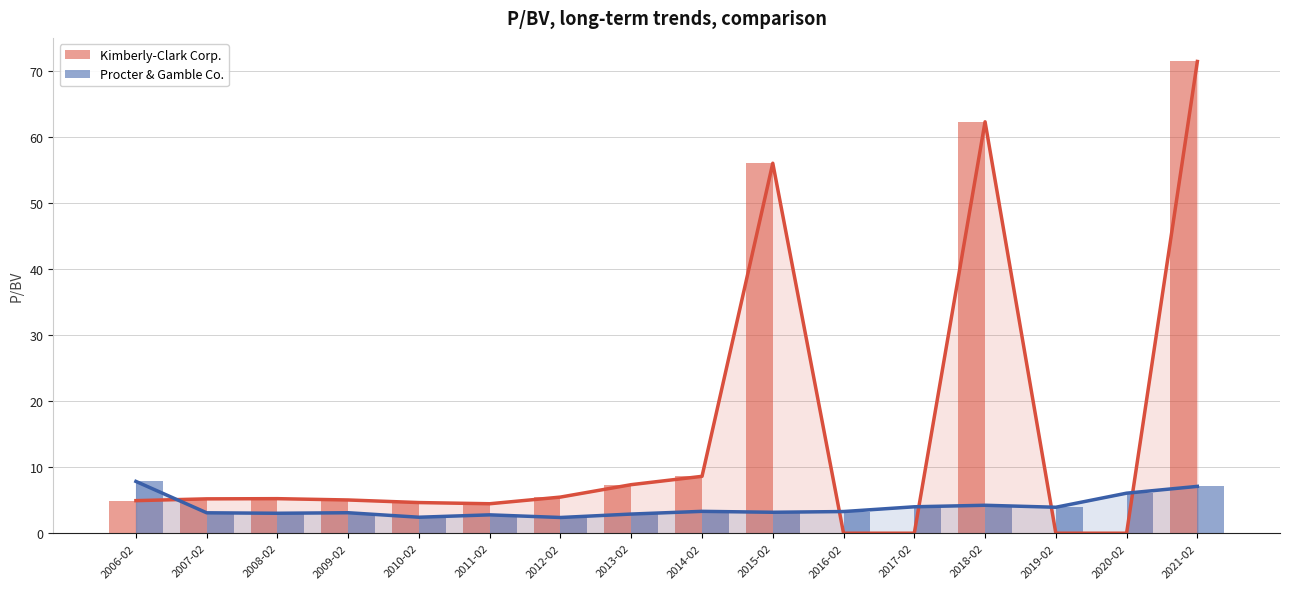

How many groups of bars are there?

16